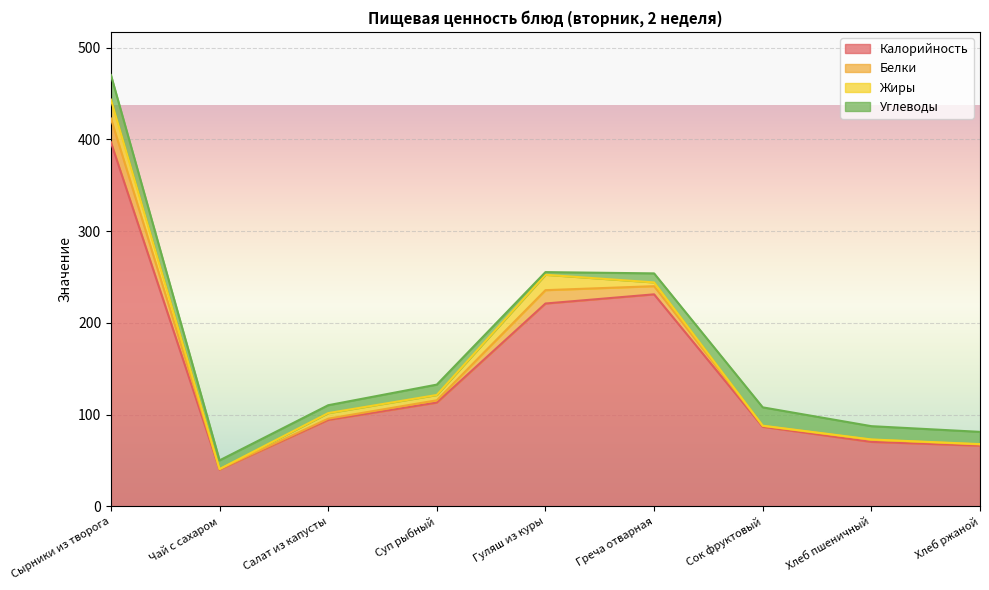

At which label does Калорийность reach its minimum?

Чай с сахаром